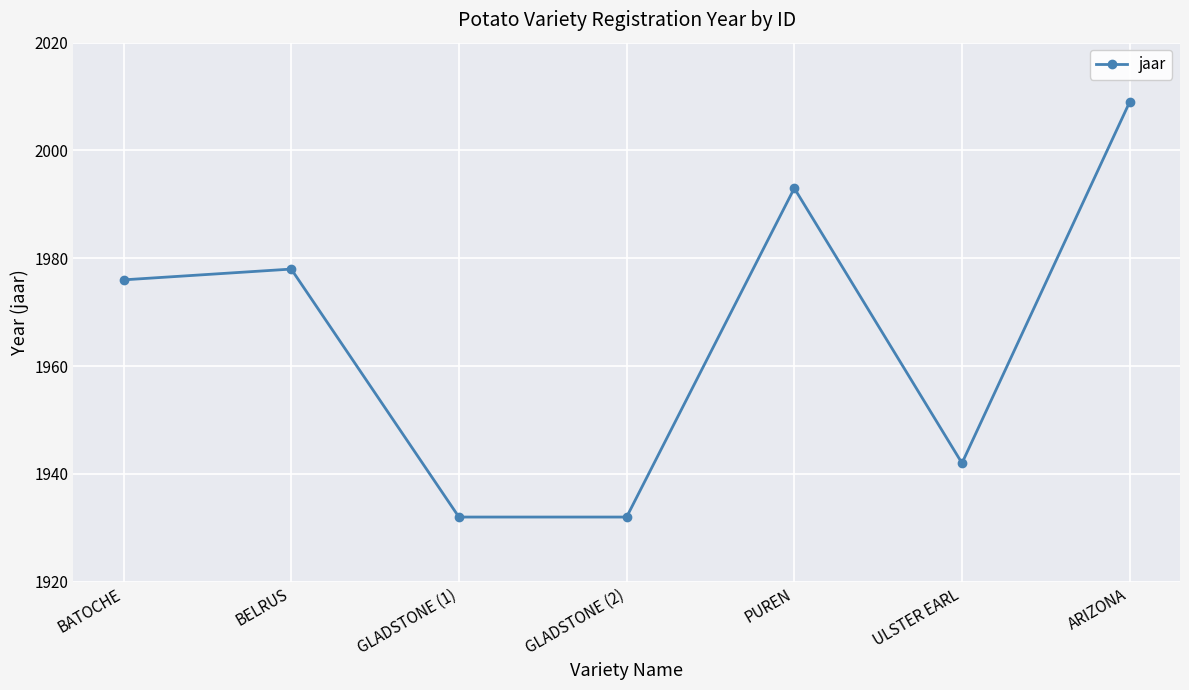

What is the maximum value shown in the chart?

2009